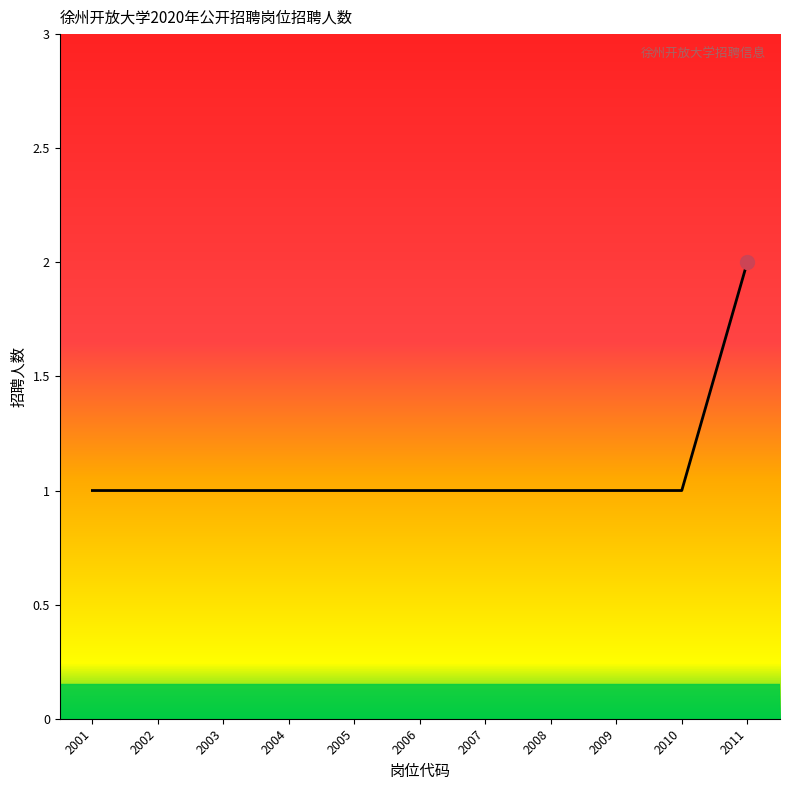

Reading right to left, extract all data points from this chart.

2	1	1	1	1	1	1	1	1	1	1